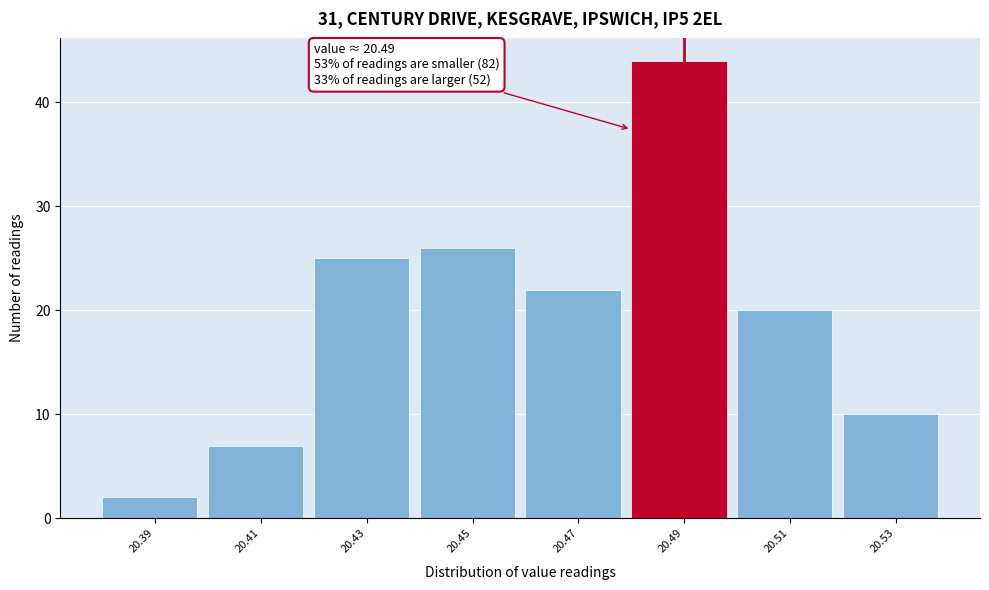

Reading right to left, list all the values displayed in this chart.

20.53=10	20.51=20	20.49=44	20.47=22	20.45=26	20.43=25	20.41=7	20.39=2